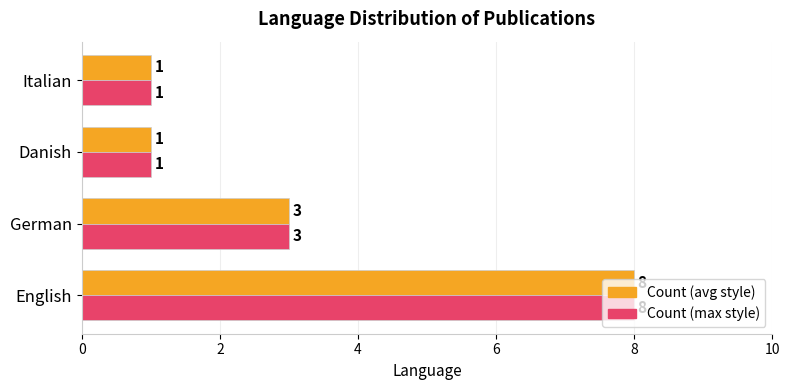

At which category is the sum across all series the highest?

English